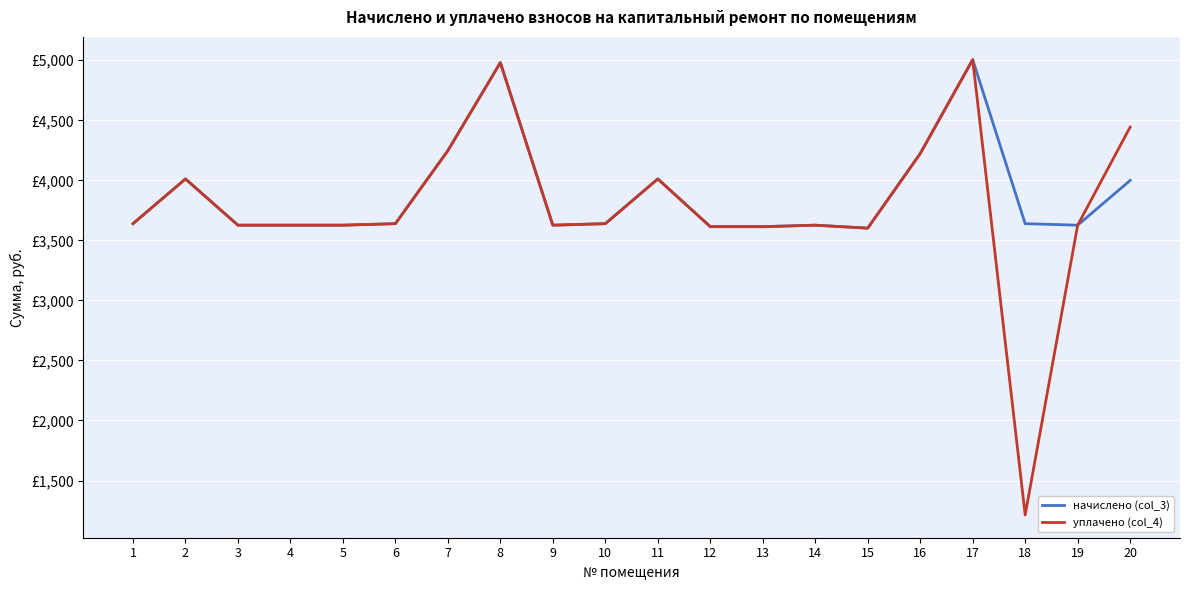

What is the greatest value displayed?

5005.3